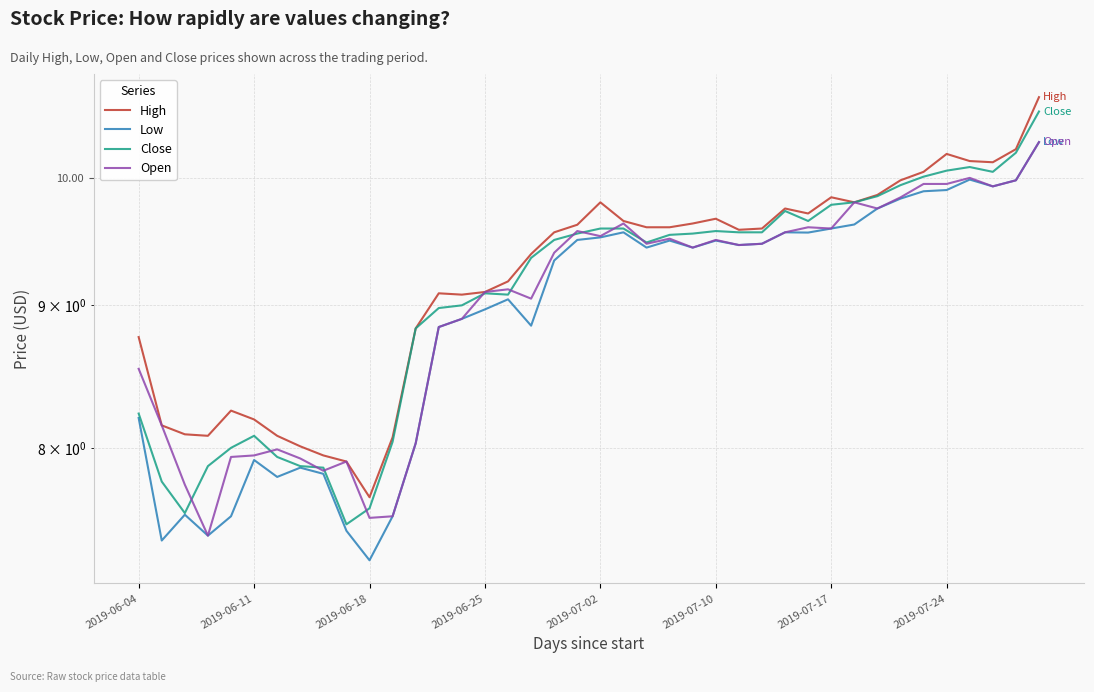

What value does the High series have at 14?

9.1